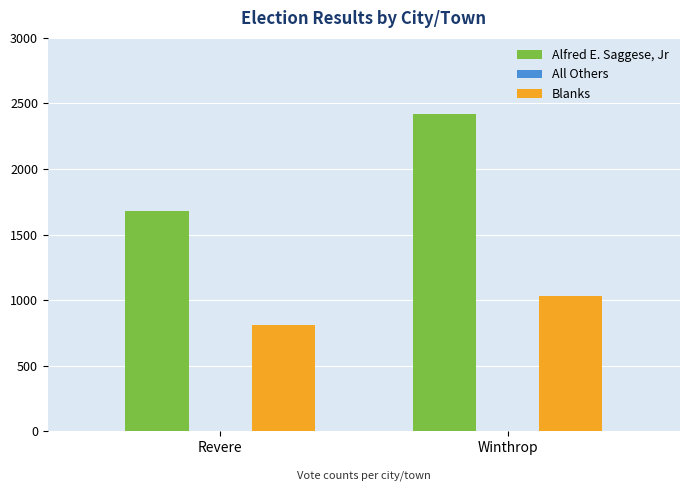

What is the total value across all series at Winthrop?

3449